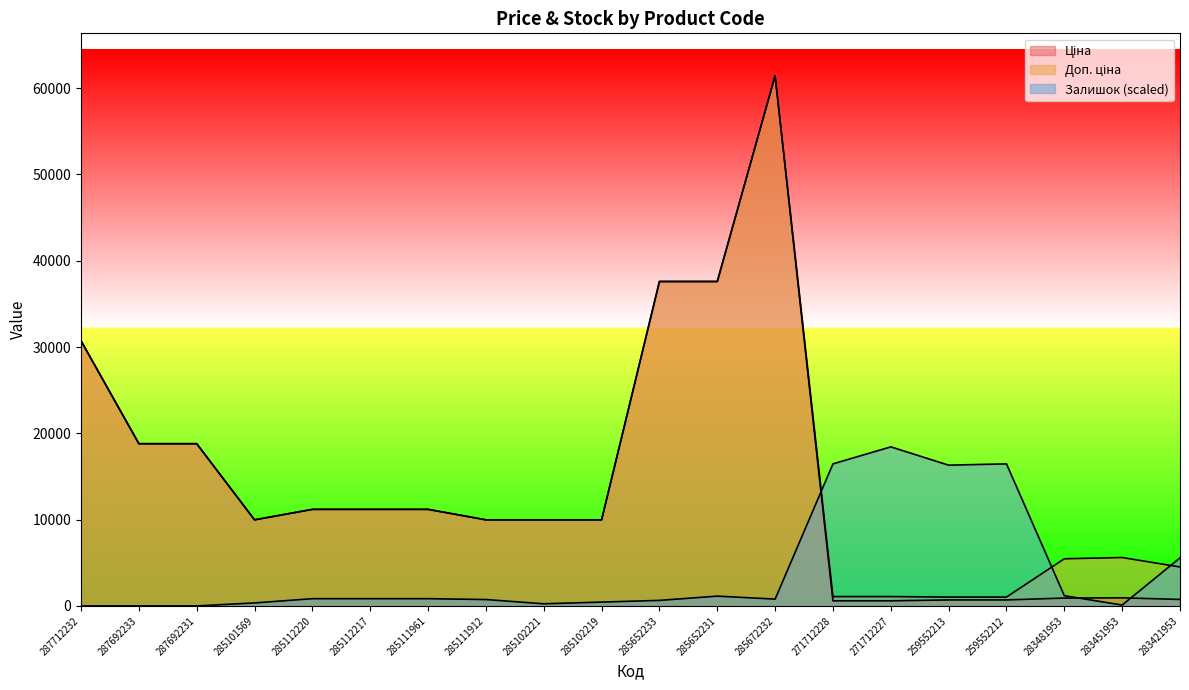

At which category does the chart reach its peak across all series?

285672232